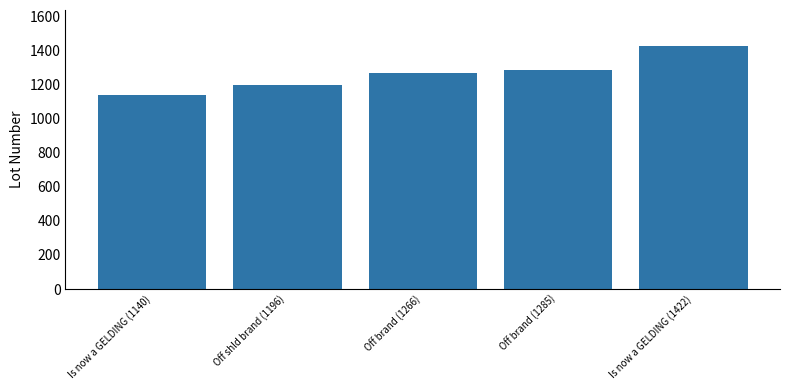

The value at Off shld brand (1196) is 1196. True or false?

True